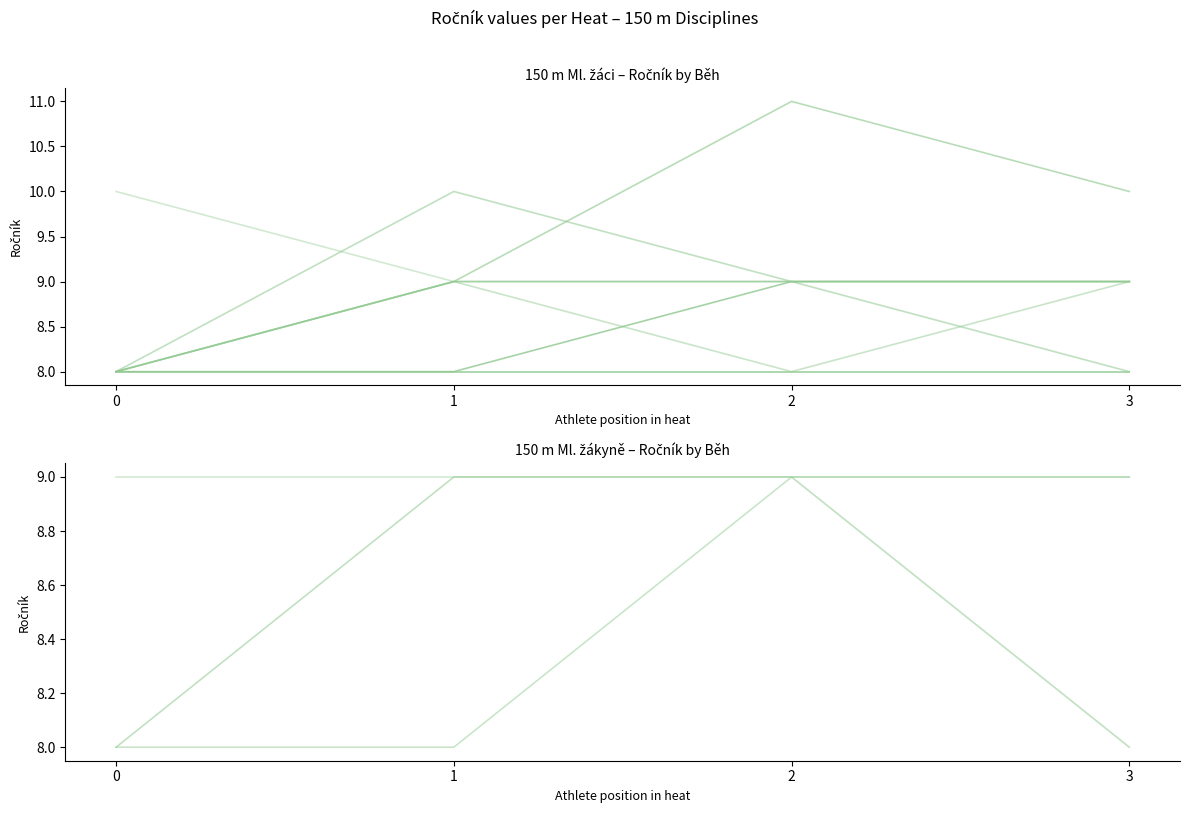

True or false: 150 m Ml. žákyně has a value of 12 at 19.

False